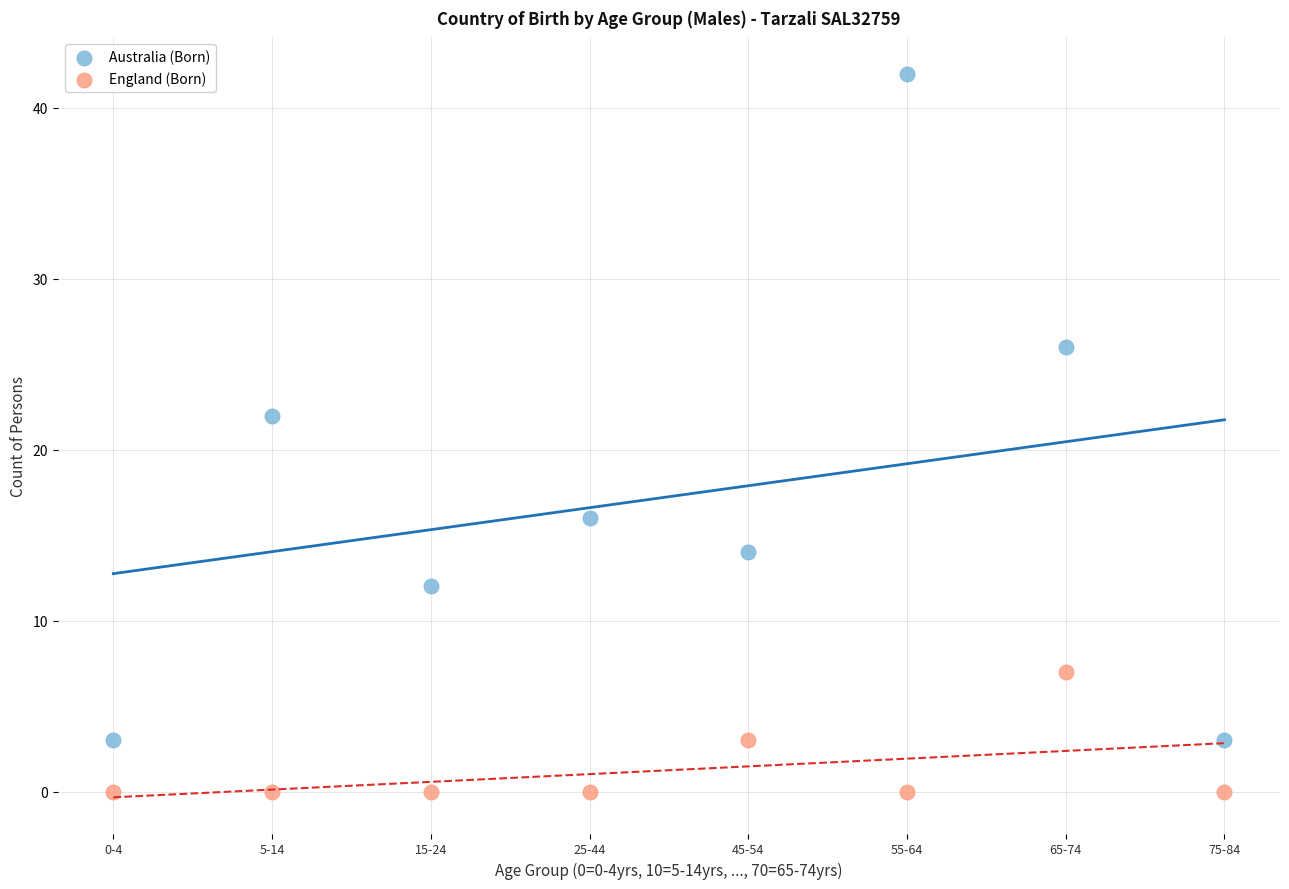

Which series has the largest Y range (max minus min)?

Australia (Born)